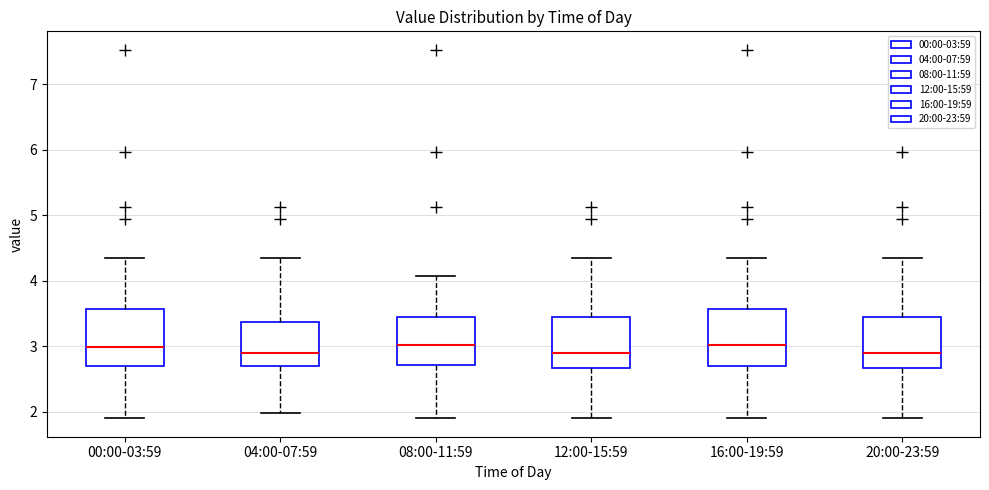

Reading left to right, transcribe this box plot: for each box, give where its median line is, the range the box spans, and where its two whiskers end, as read against the y-axis. The values are not printed on the chart, so give them approximately, as read against the axis.

00:00-03:59: median 3.0, box 2.7 to 3.6, whiskers 1.9 to 4.4
04:00-07:59: median 2.9, box 2.7 to 3.4, whiskers 2.0 to 4.4
08:00-11:59: median 3.0, box 2.7 to 3.4, whiskers 1.9 to 4.1
12:00-15:59: median 2.9, box 2.7 to 3.4, whiskers 1.9 to 4.4
16:00-19:59: median 3.0, box 2.7 to 3.6, whiskers 1.9 to 4.4
20:00-23:59: median 2.9, box 2.7 to 3.4, whiskers 1.9 to 4.4